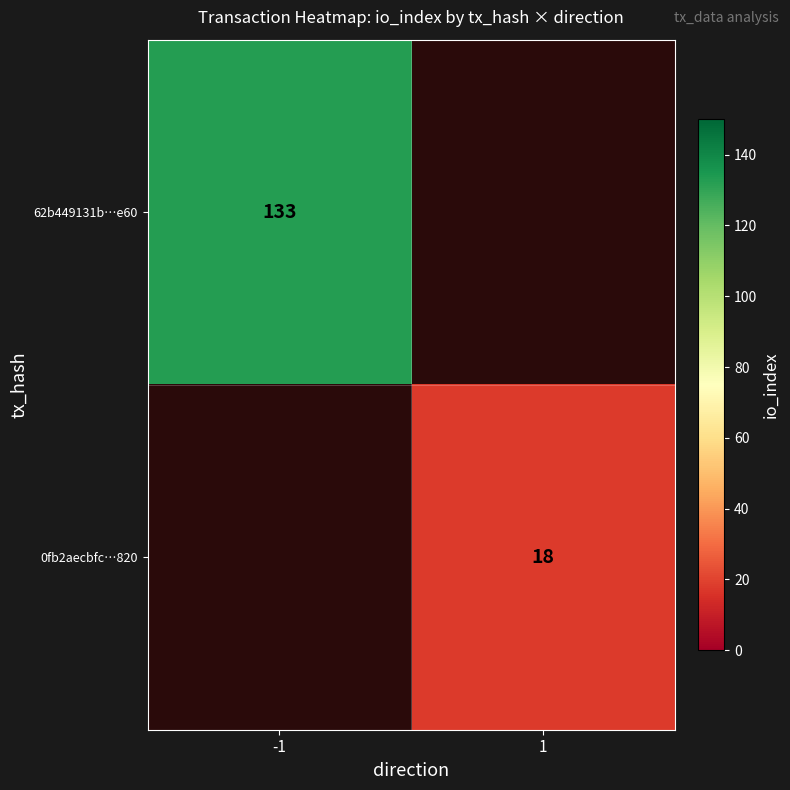

Is the value of 0fb2aecbfc…820 at 1 greater than the value of 62b449131b…e60 at -1?

No